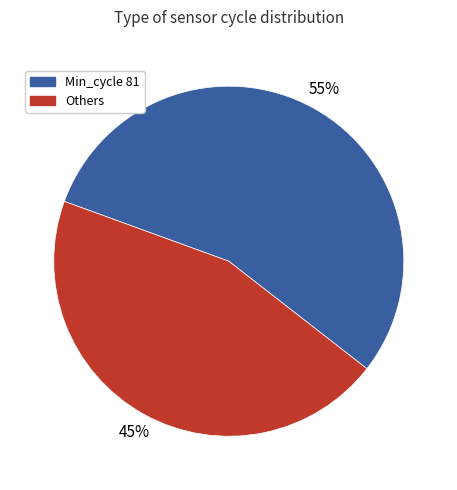

To the nearest percent, what is the average slice percentage?

50%